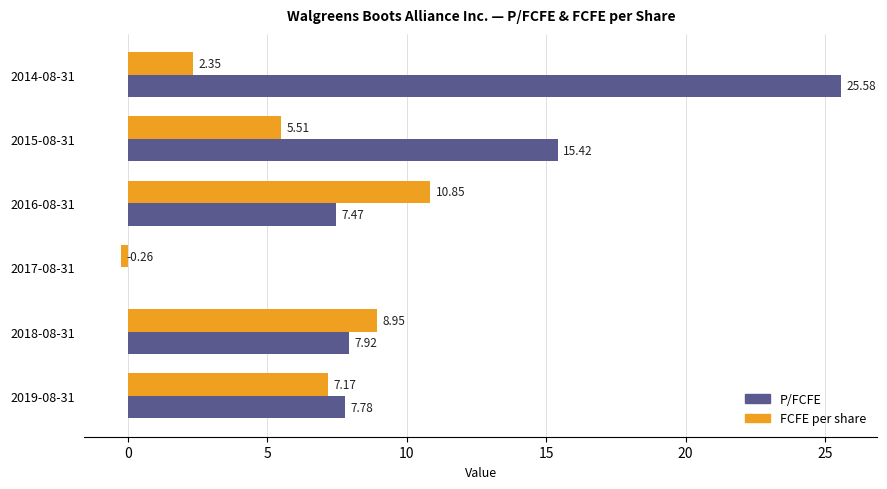

At which category is the sum across all series the highest?

2014-08-31